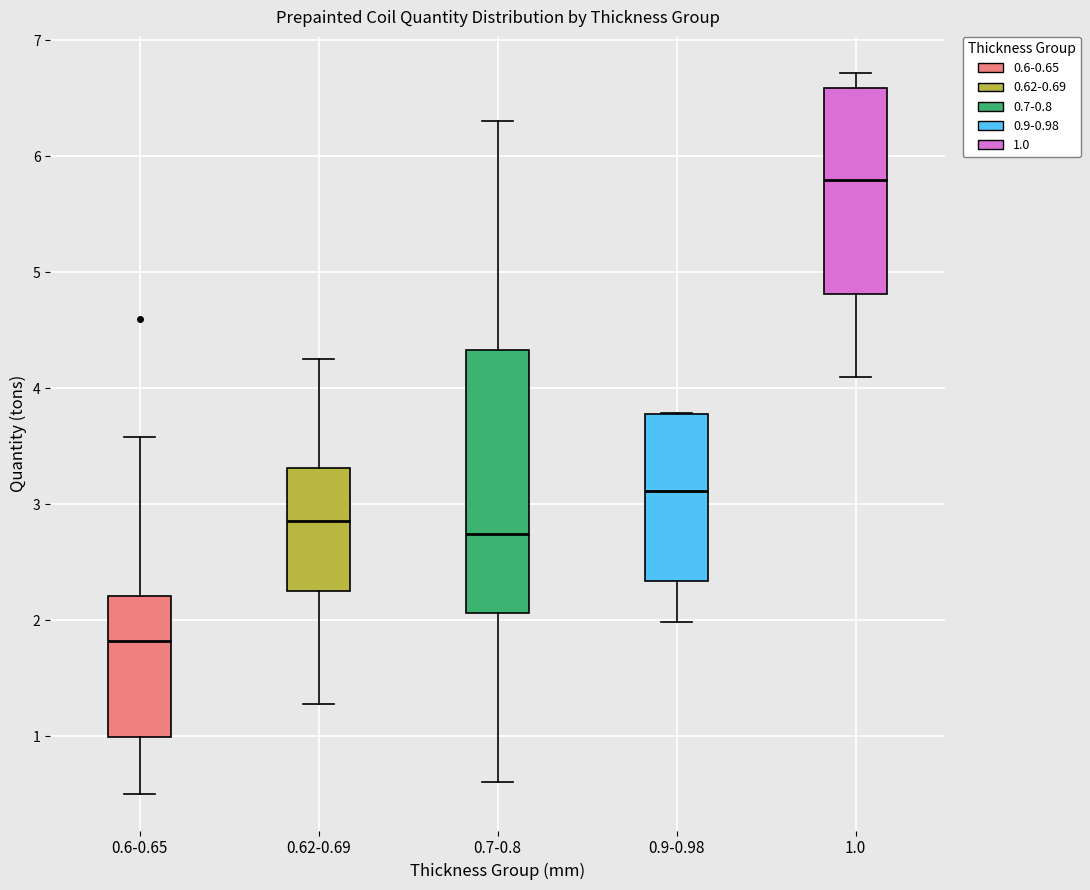

Which box is the tallest, from its lower edge to its upper edge?

0.7-0.8